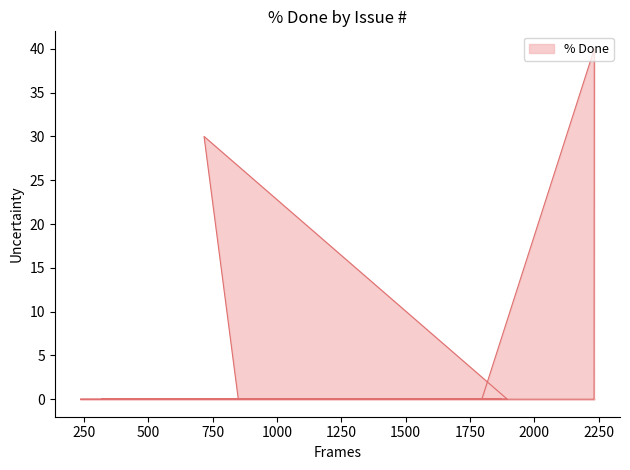

What is the difference between the values at 2233 and 1363?

40